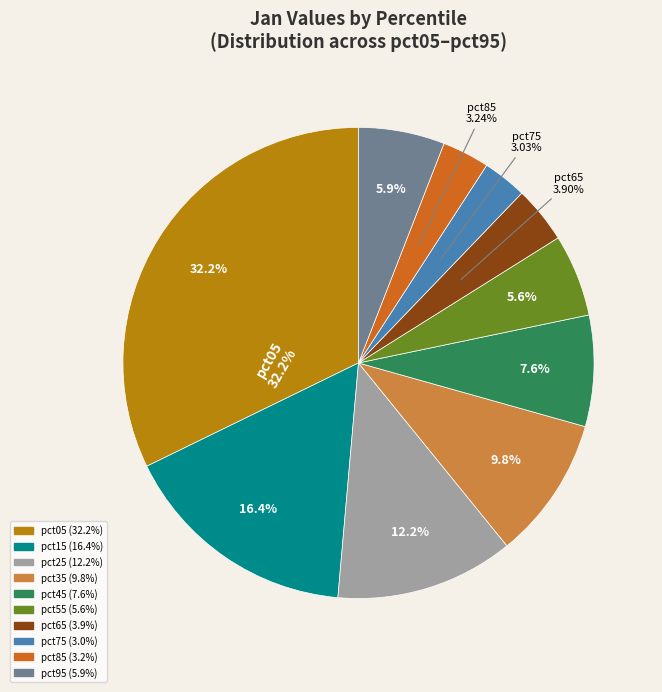

Rank the categories by value from highest to lowest.

pct05, pct15, pct25, pct35, pct45, pct95, pct55, pct65, pct85, pct75